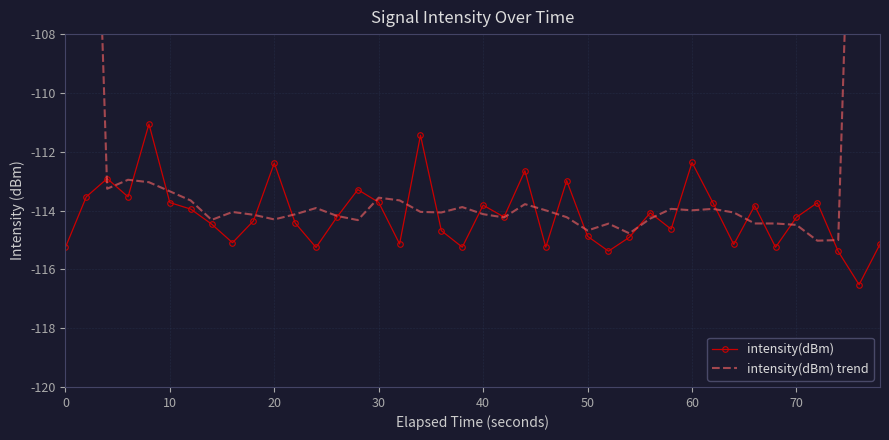

True or false: intensity(dBm) has a value of -197.1 at 60.

False